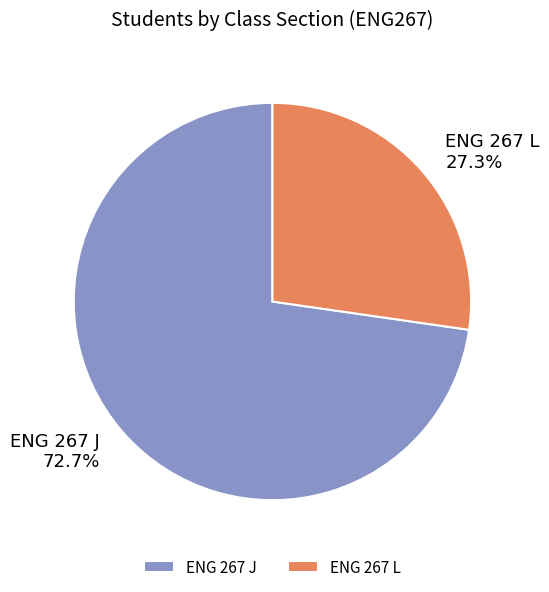

Is ENG 267 L the majority of the pie?

No